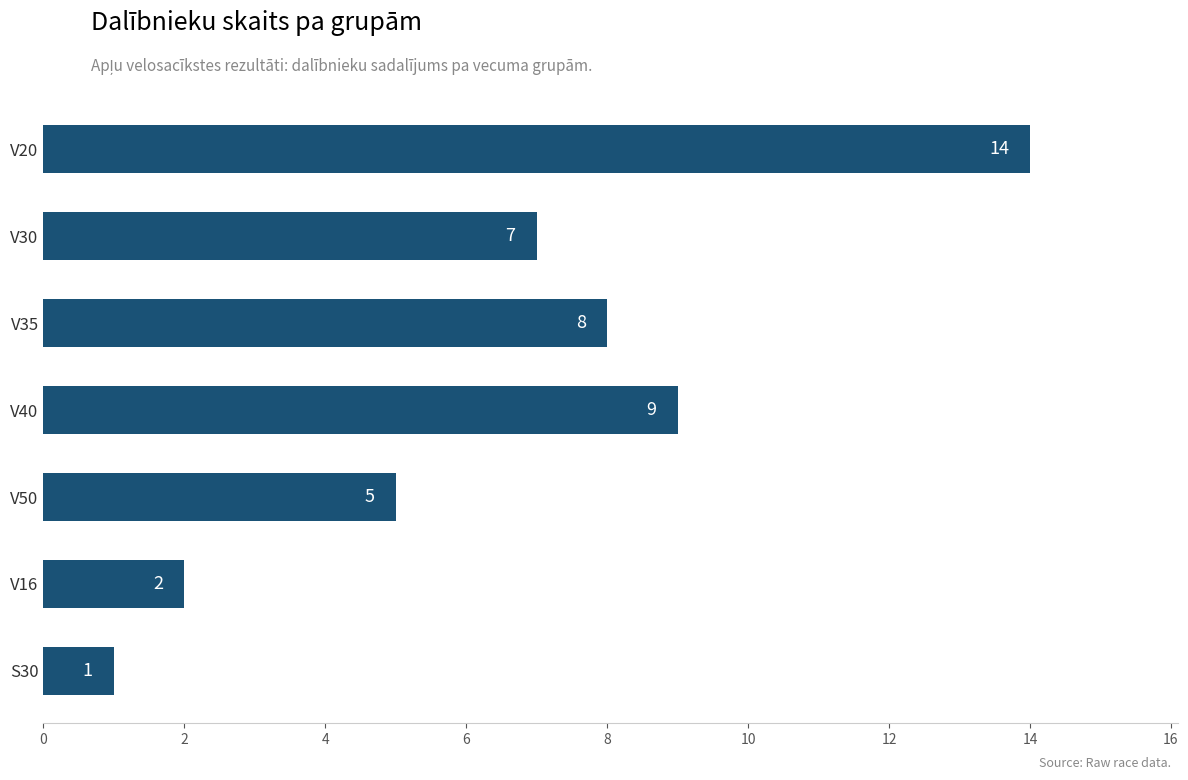

Rank the categories by value from lowest to highest.

S30, V16, V50, V30, V35, V40, V20